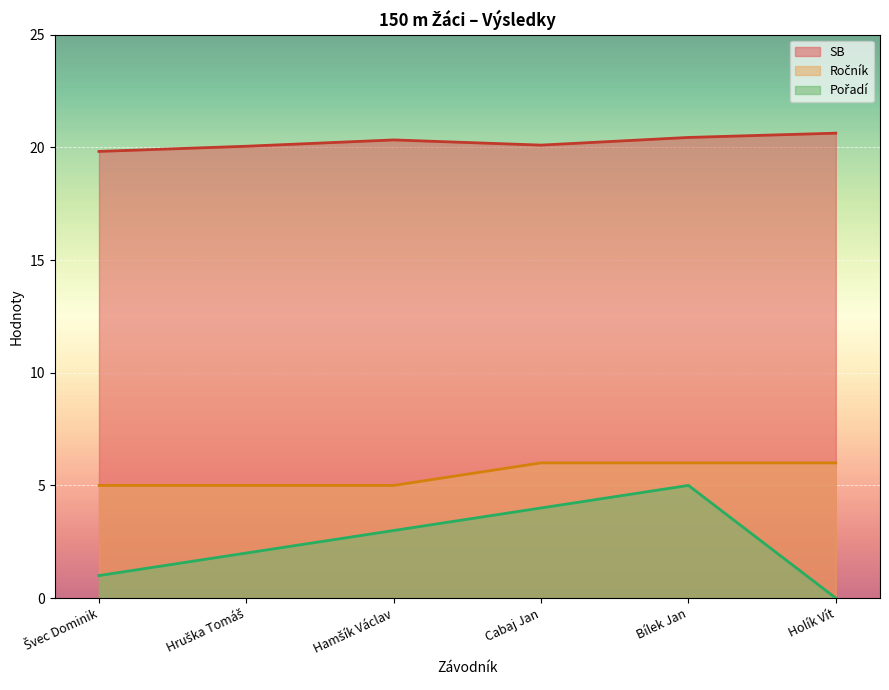

At which category is the sum across all series the highest?

Bílek Jan